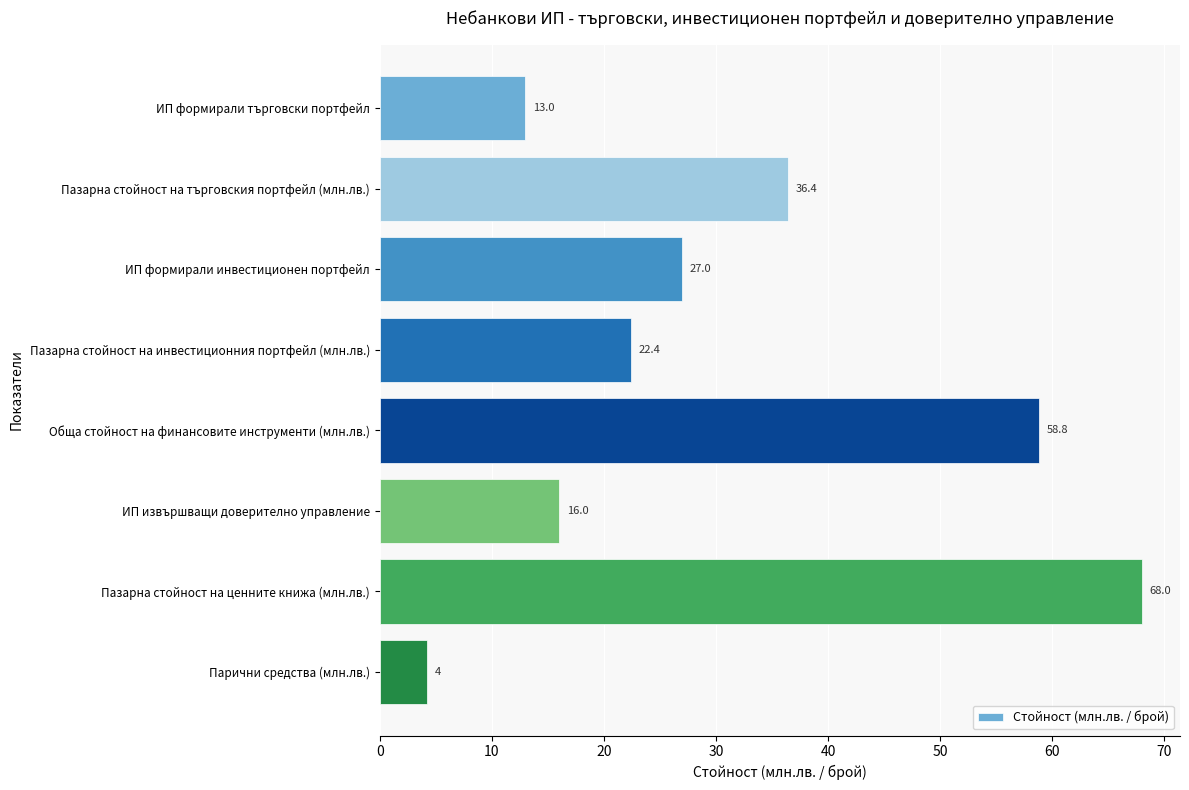

Is it true that the value at Пазарна стойност на ценните книжа (млн.лв.) is 101.9?

False